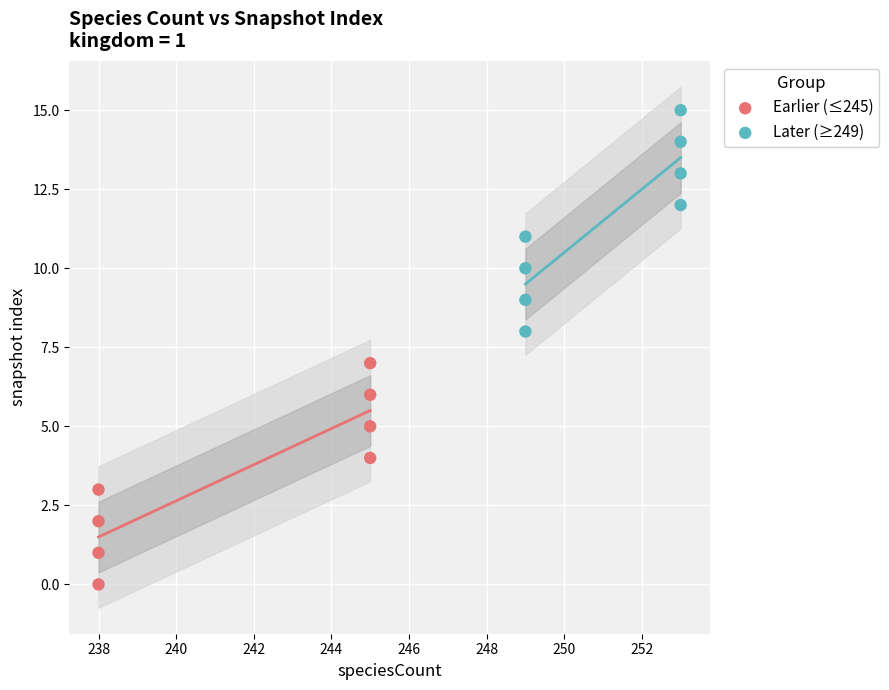

Which series reaches the maximum Y coordinate?

Later (≥249)